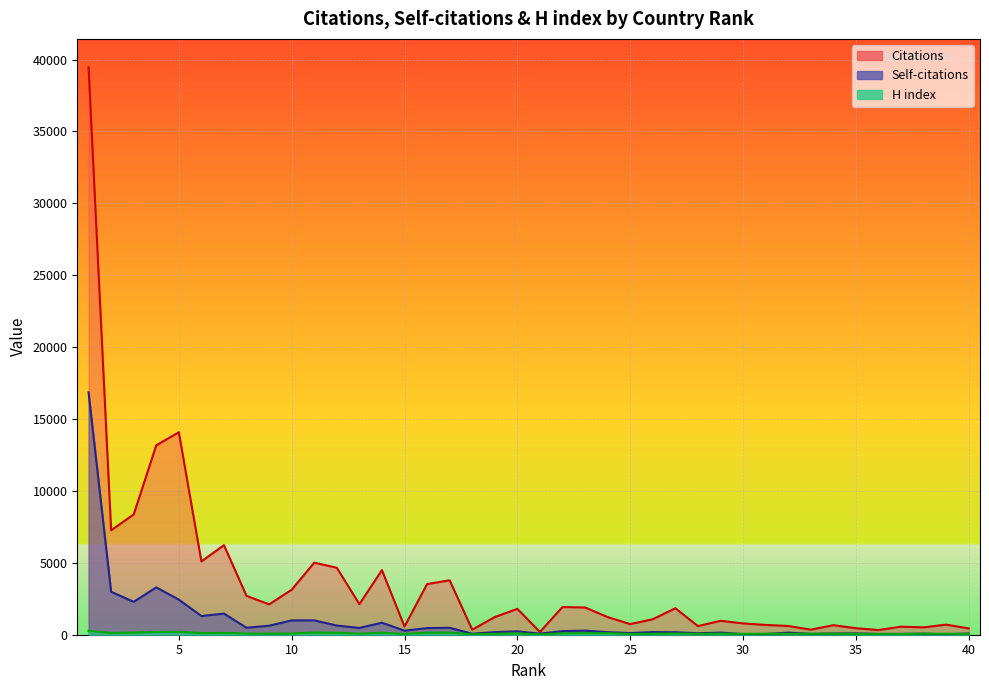

Rank the series at 13 from lowest to highest value.

H index, Self-citations, Citations